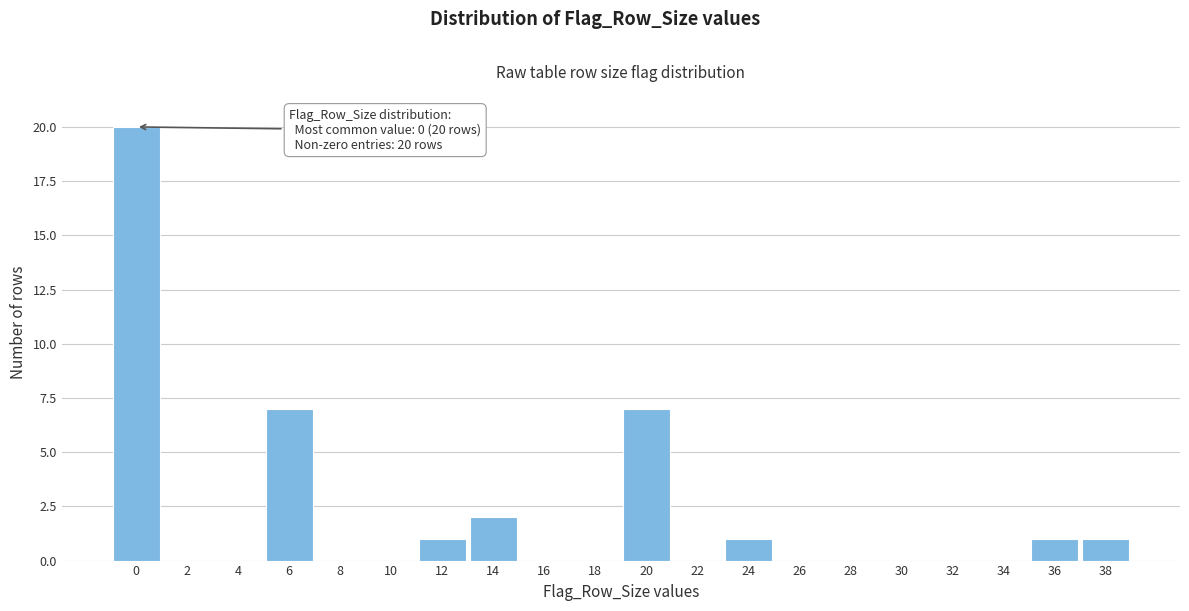

Over which range of the x-axis is the bar tallest?

-1 to 1